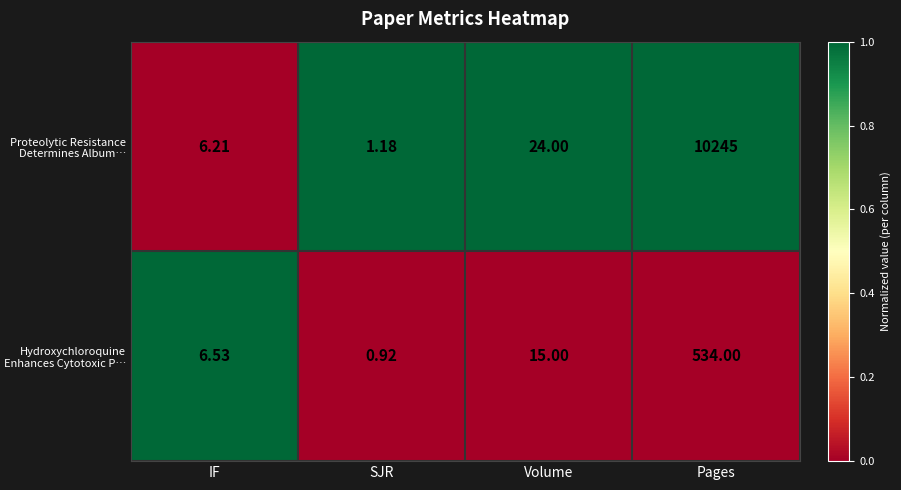

Which series has the largest total across all categories?

Proteolytic Resistance Determines Album…